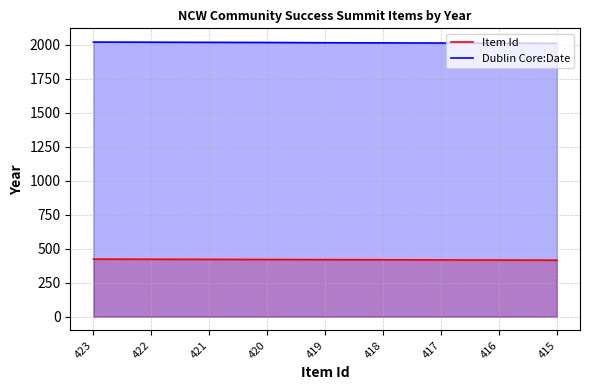

Is the value of Item Id at 416 greater than the value of Dublin Core:Date at 415?

No